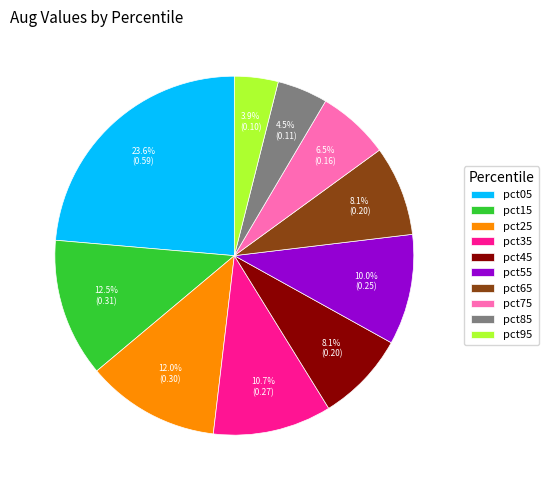

Is there any slice that represents more than half of the pie?

No